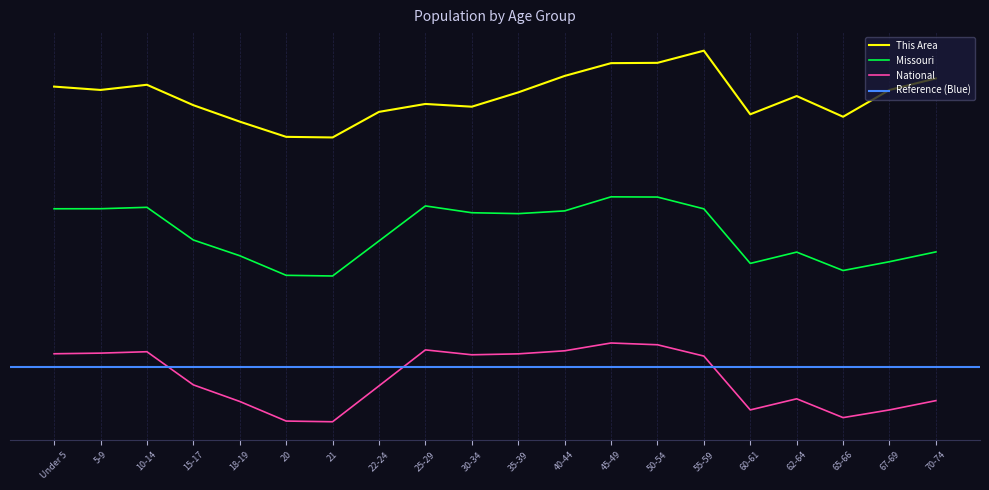

What position from the right is 25-29?

12